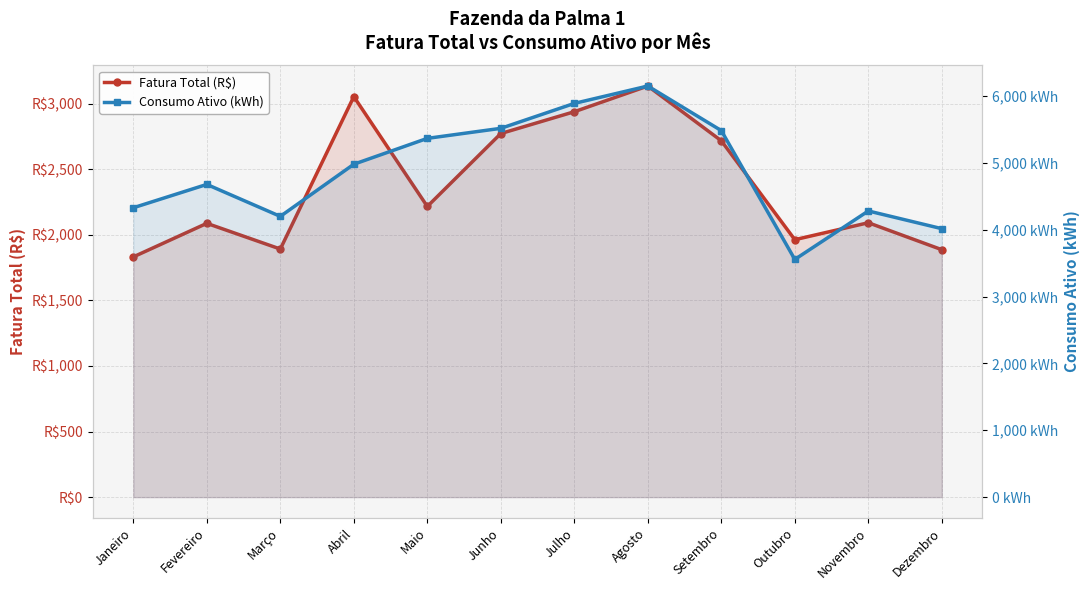

At which label is Fatura Total (R$) closest to 2482?

Setembro